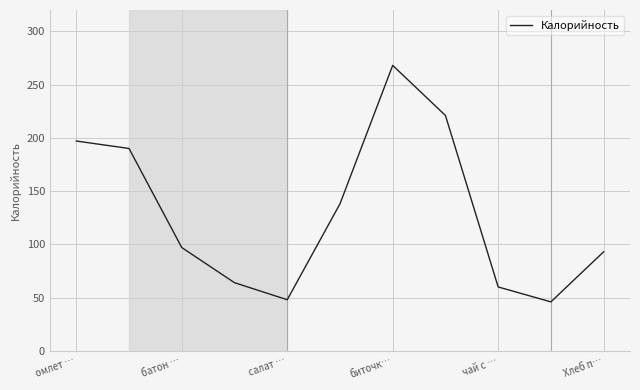

What is the difference between the maximum and minimum values?

222